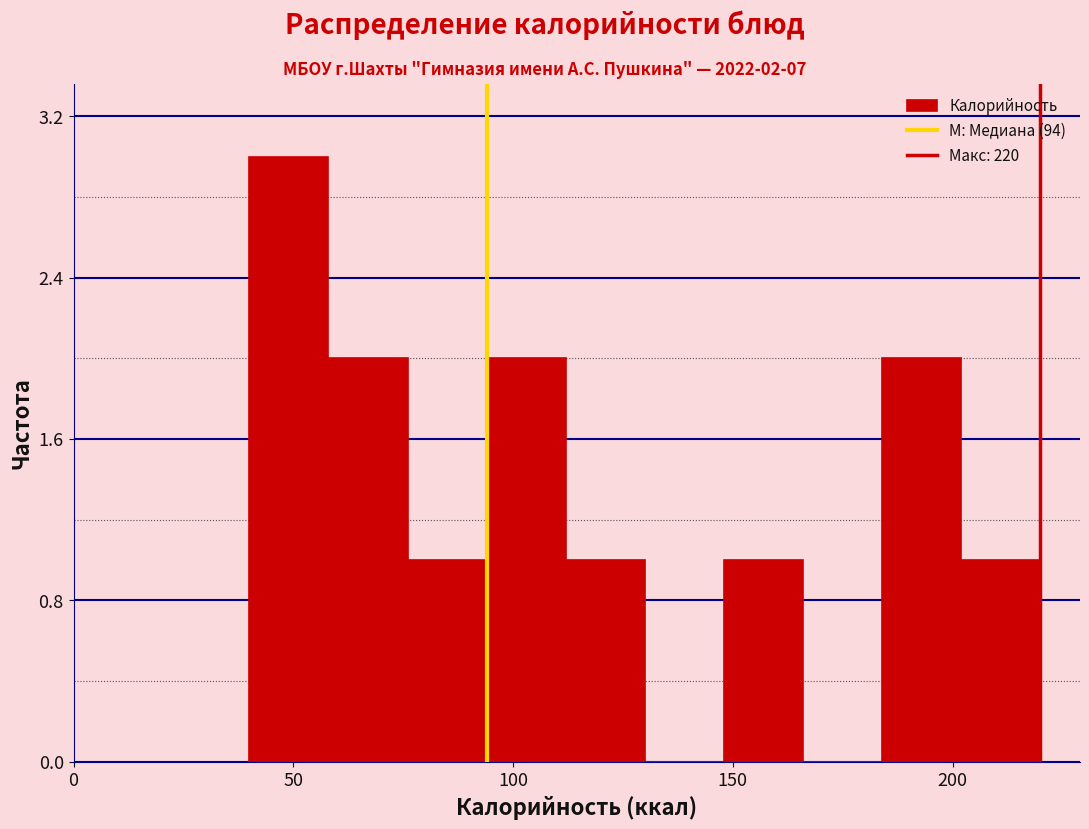

Read against the x-axis, roughly where is the centre of the tallest bar?

50